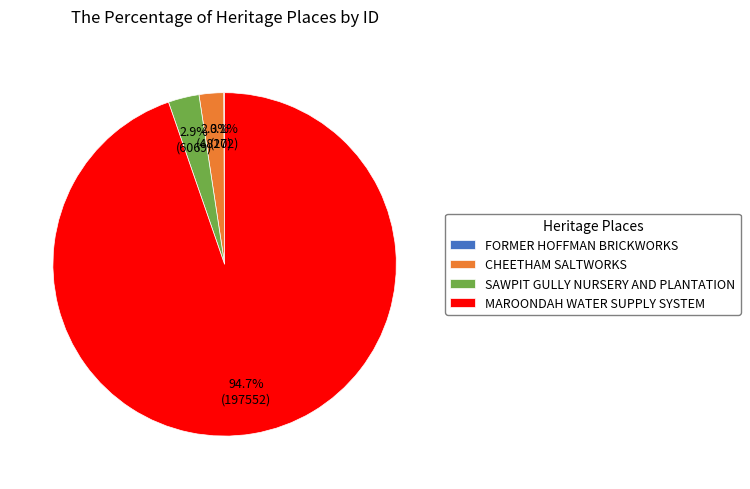

What is the ratio of the value at SAWPIT GULLY NURSERY AND PLANTATION to the value at CHEETHAM SALTWORKS?

1.3